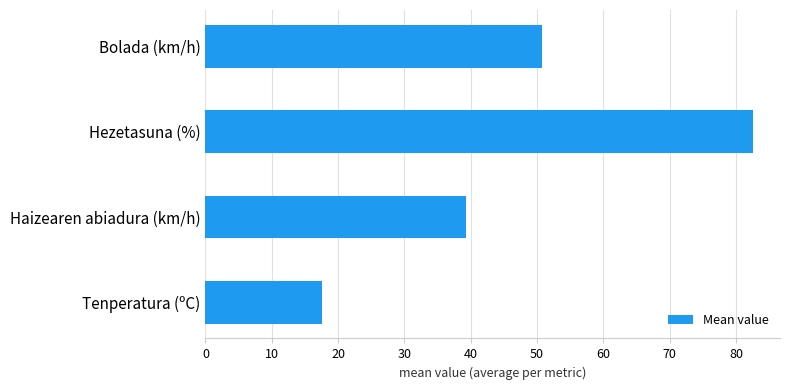

List the labels in order of value, smallest first.

Tenperatura (ºC), Haizearen abiadura (km/h), Bolada (km/h), Hezetasuna (%)